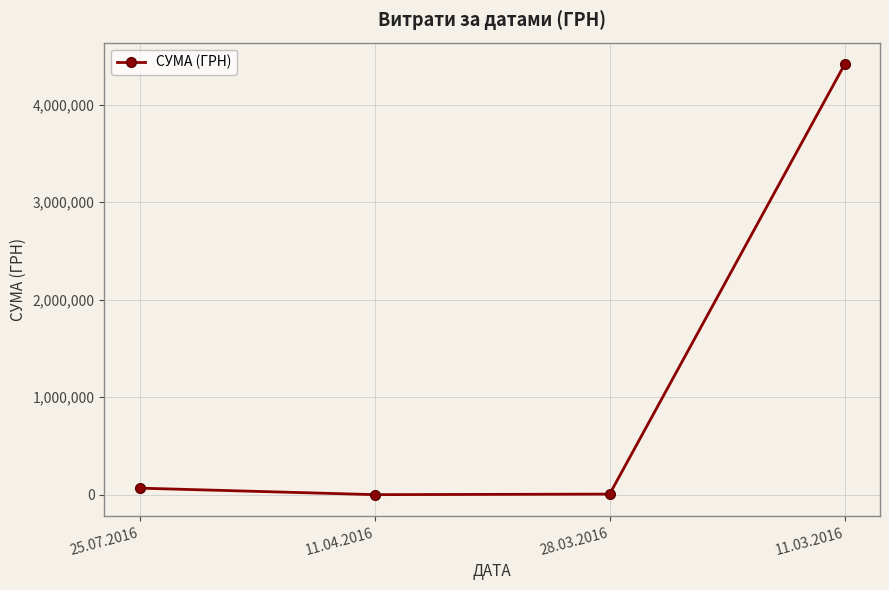

Which label corresponds to the largest value in the chart?

11.03.2016